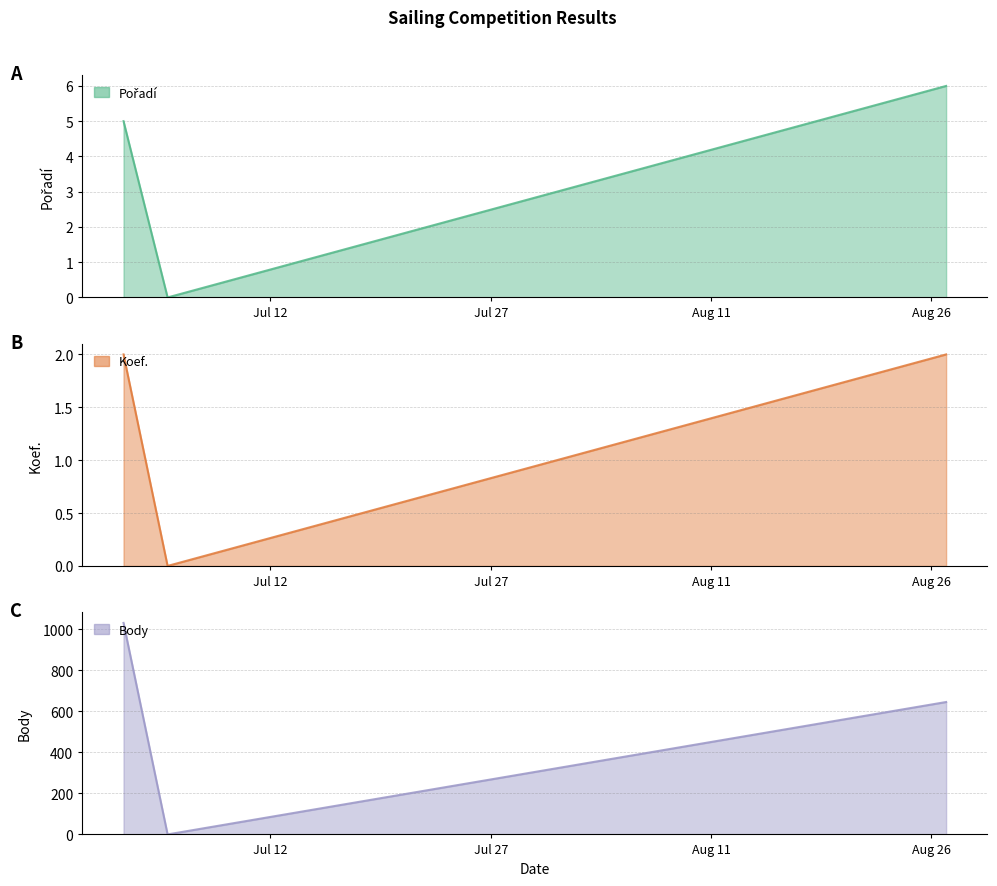

What position from the right is 2011-07-02?

3